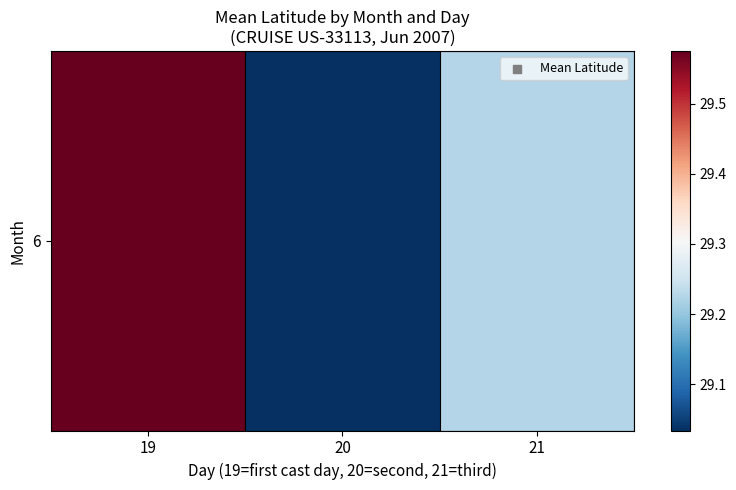

The chart shows a value of 29.0 at 20. True or false?

True